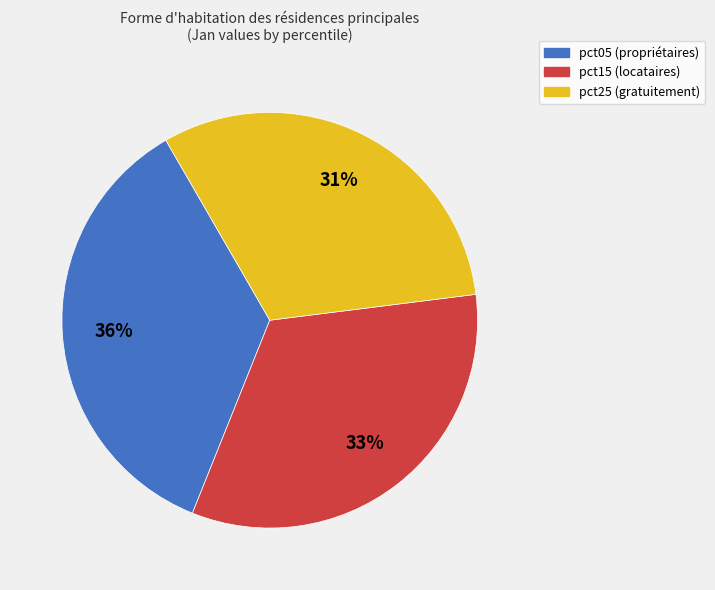

Is there any slice that represents more than half of the pie?

No